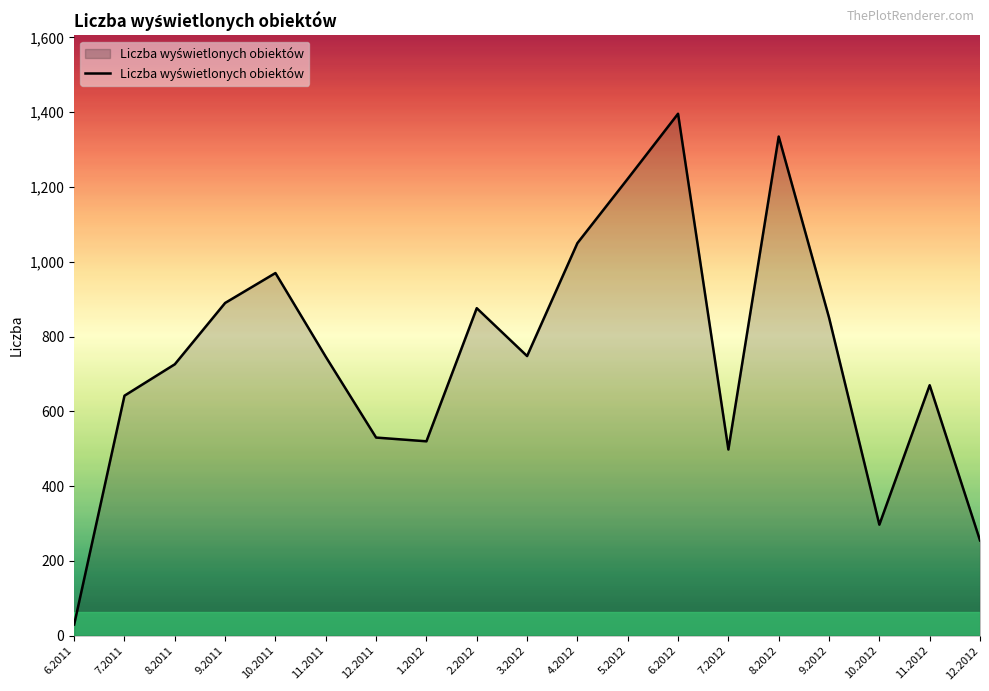

What is the difference between the maximum and minimum values?

1366